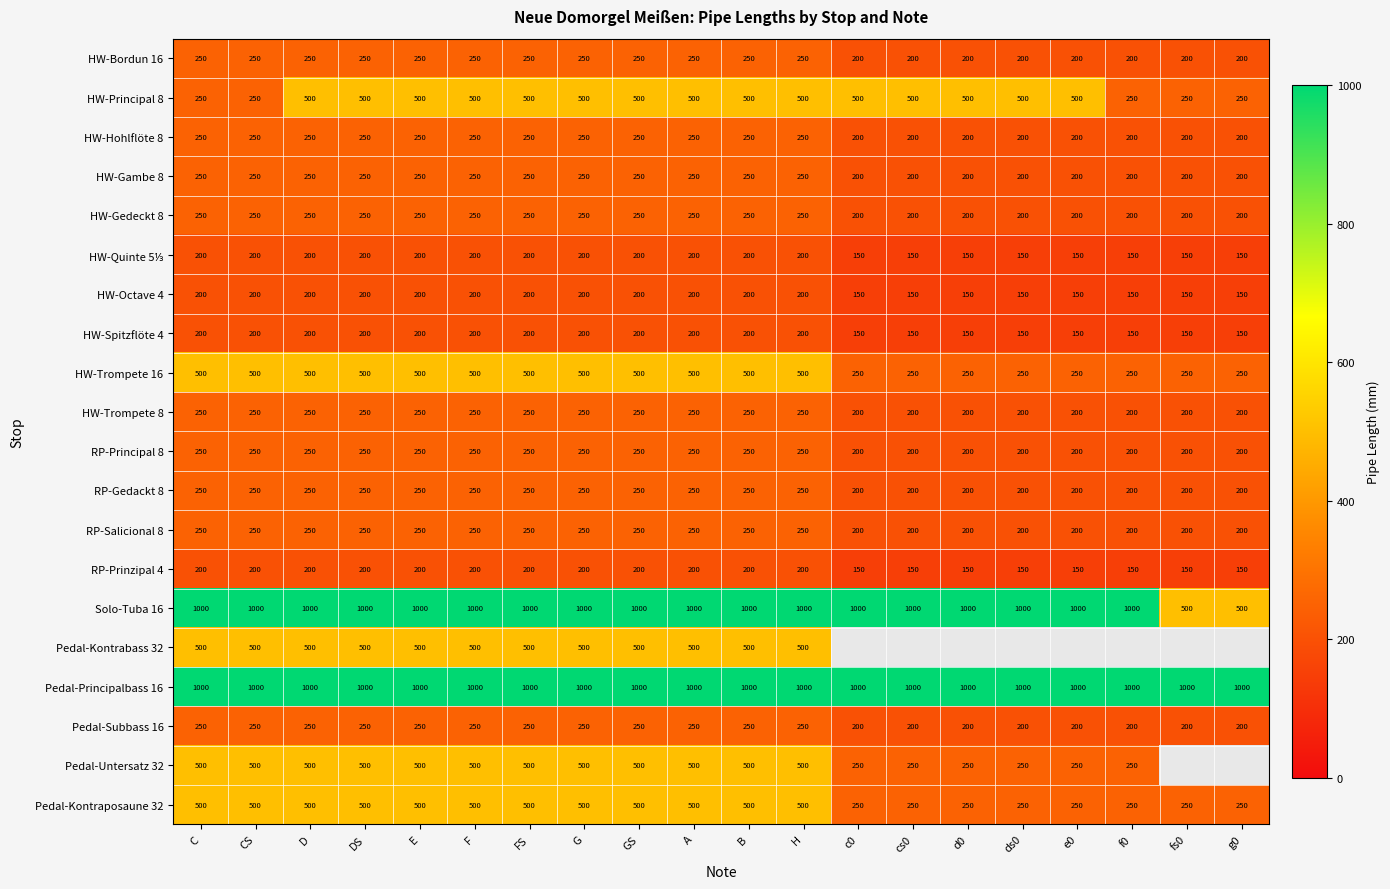

At how many categories does at least one series exceed 546?

20